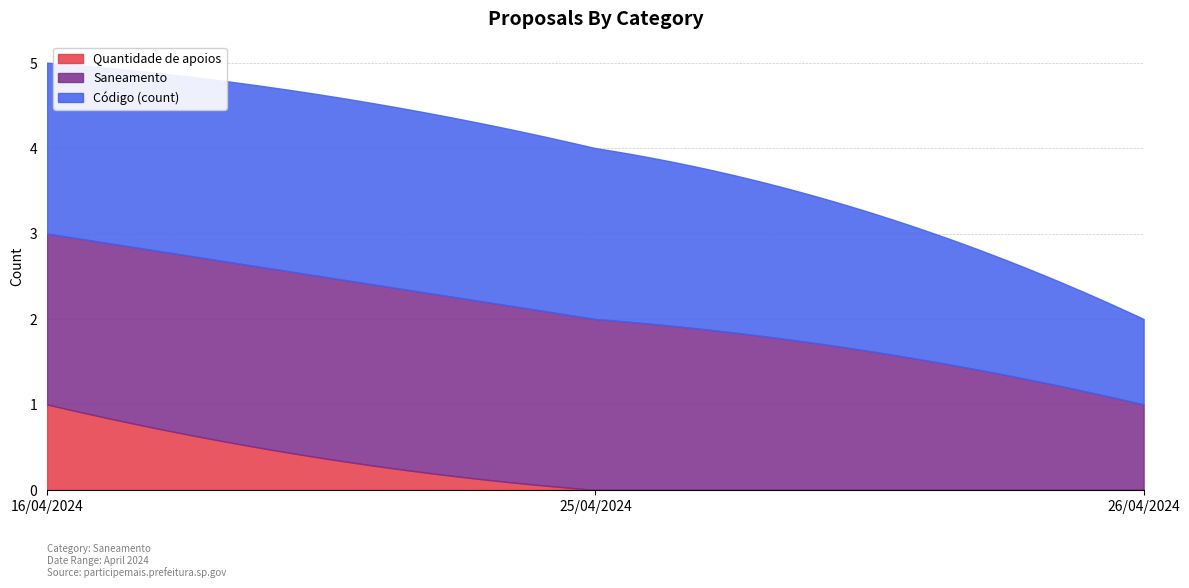

Does the chart have visible grid lines?

Yes